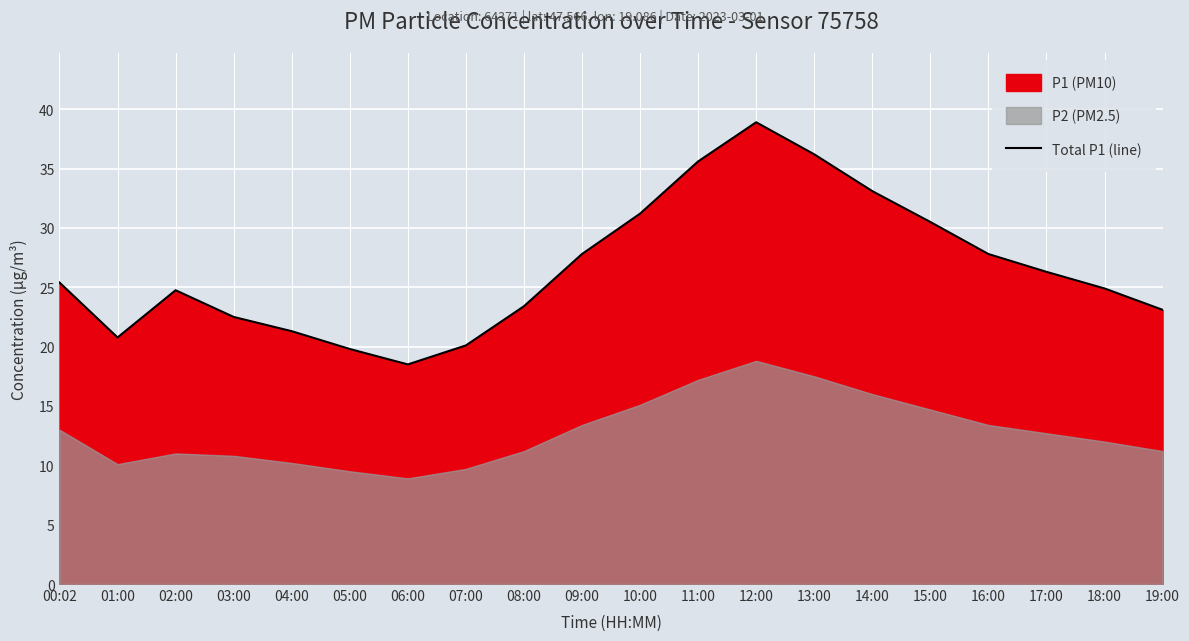

How many points are lower than both their immediate neighbors (excluding endpoints)?

2